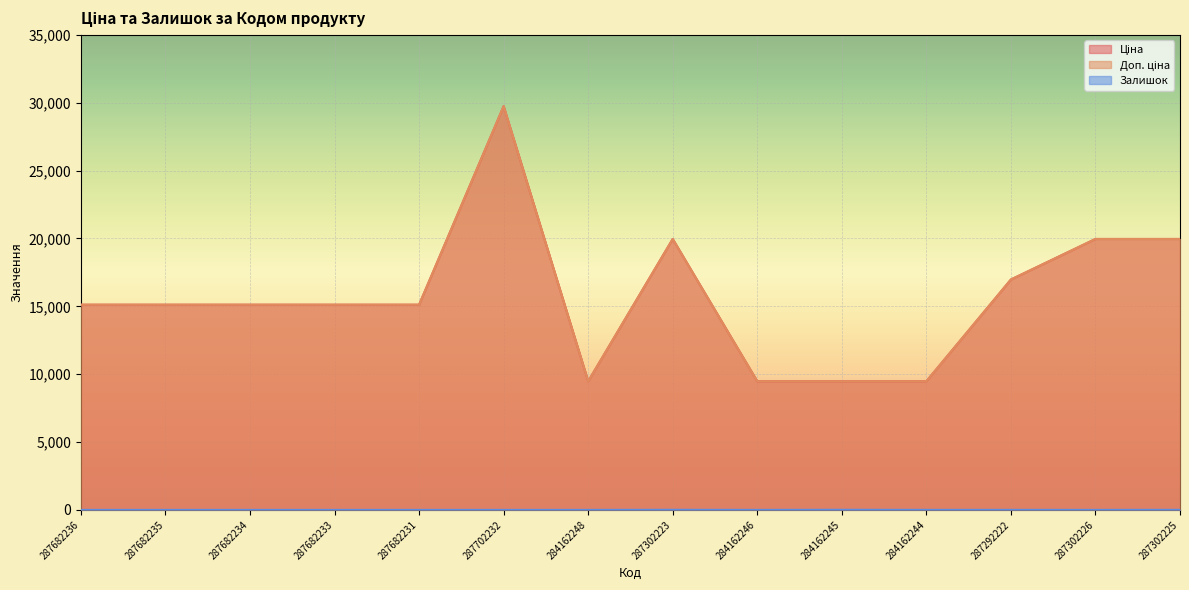

At which label is Залишок closest to 4?

287302225